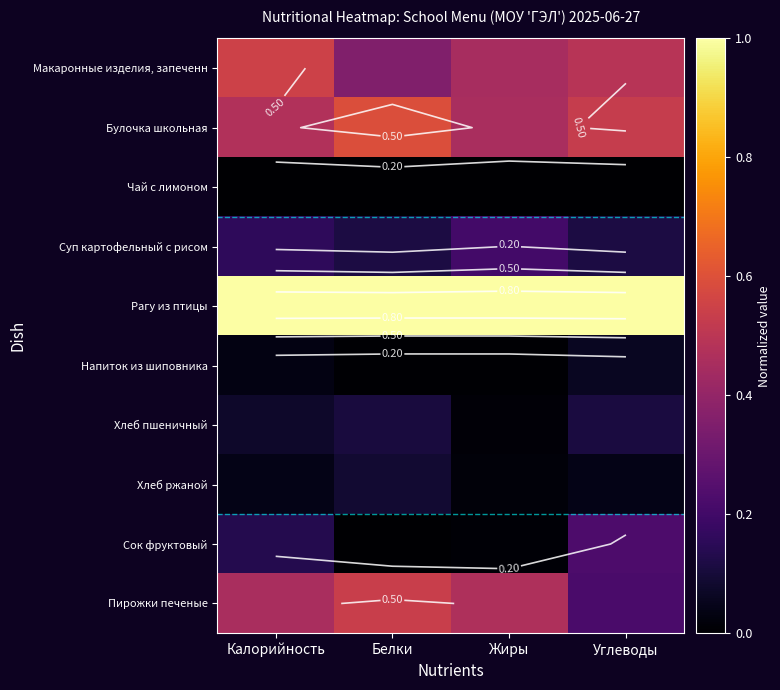

At how many categories does at least one series exceed 0?

4